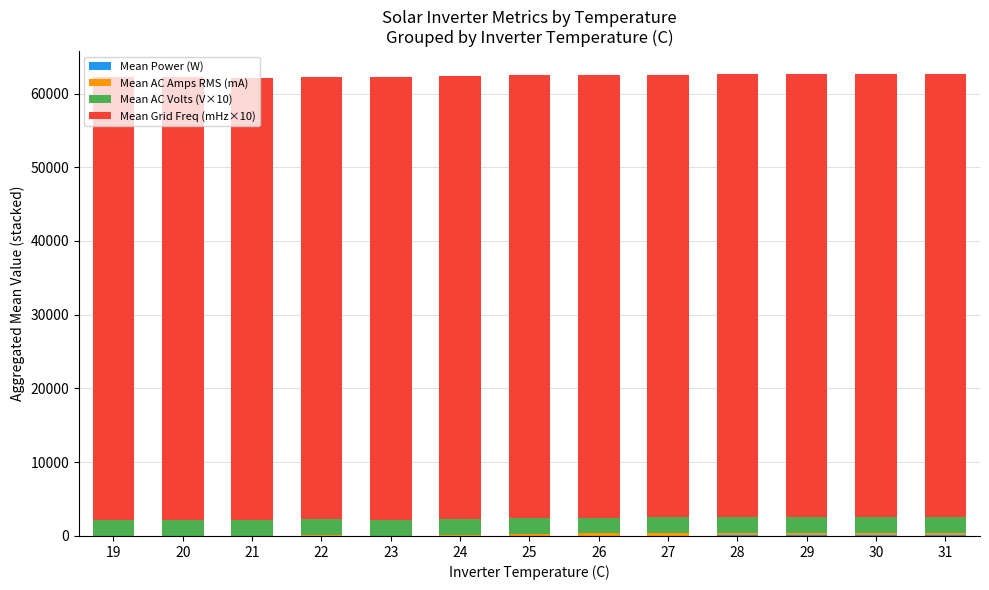

At which label is Mean Power (W) closest to 36?

25